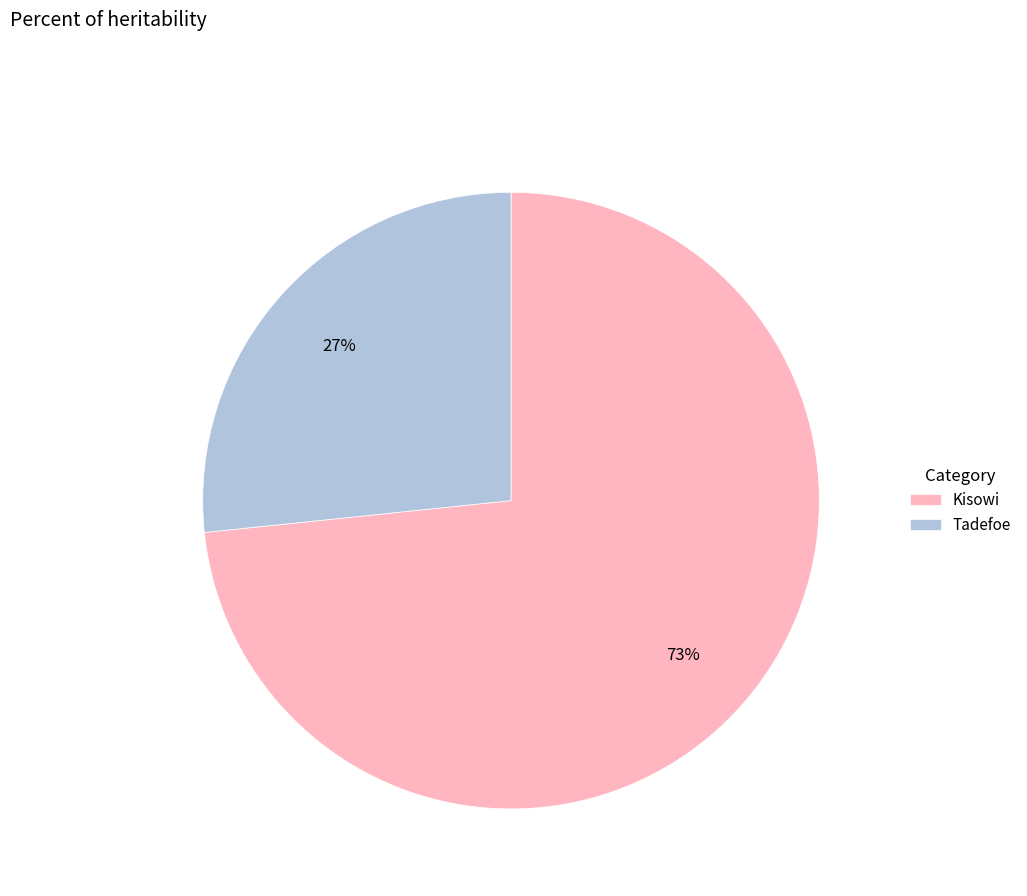

Count the number of slices in the pie.

2